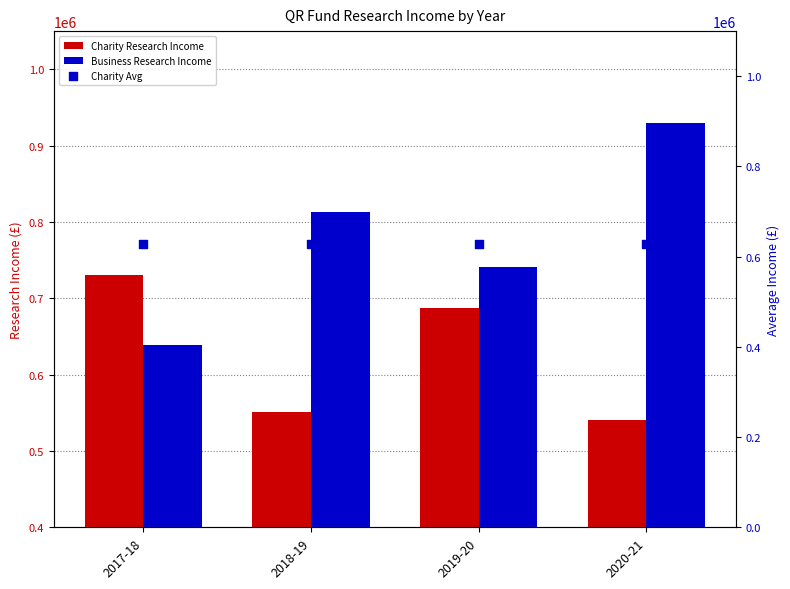

Which series reaches the minimum Y coordinate?

Charity Research Income